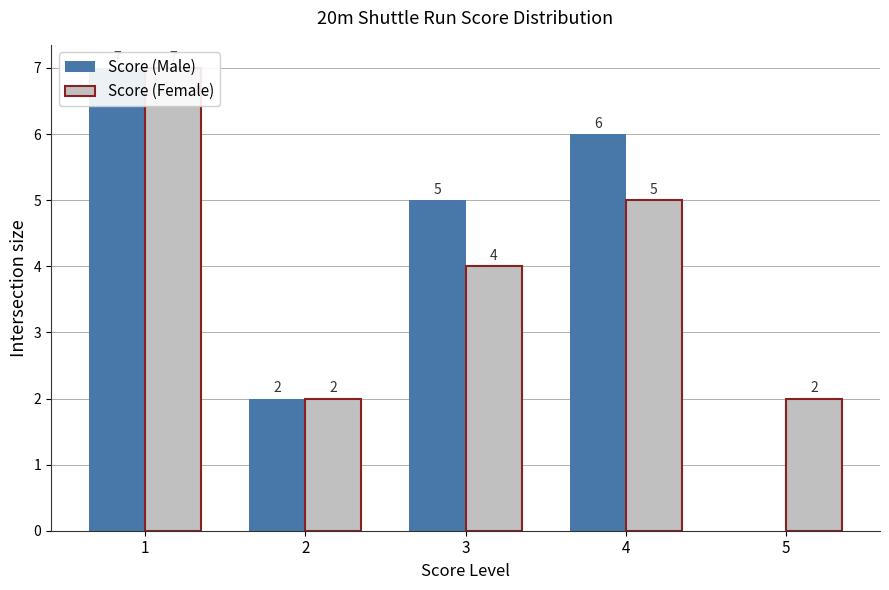

Is the value of Score (Female) at 5 greater than the value of Score (Male) at 1?

No